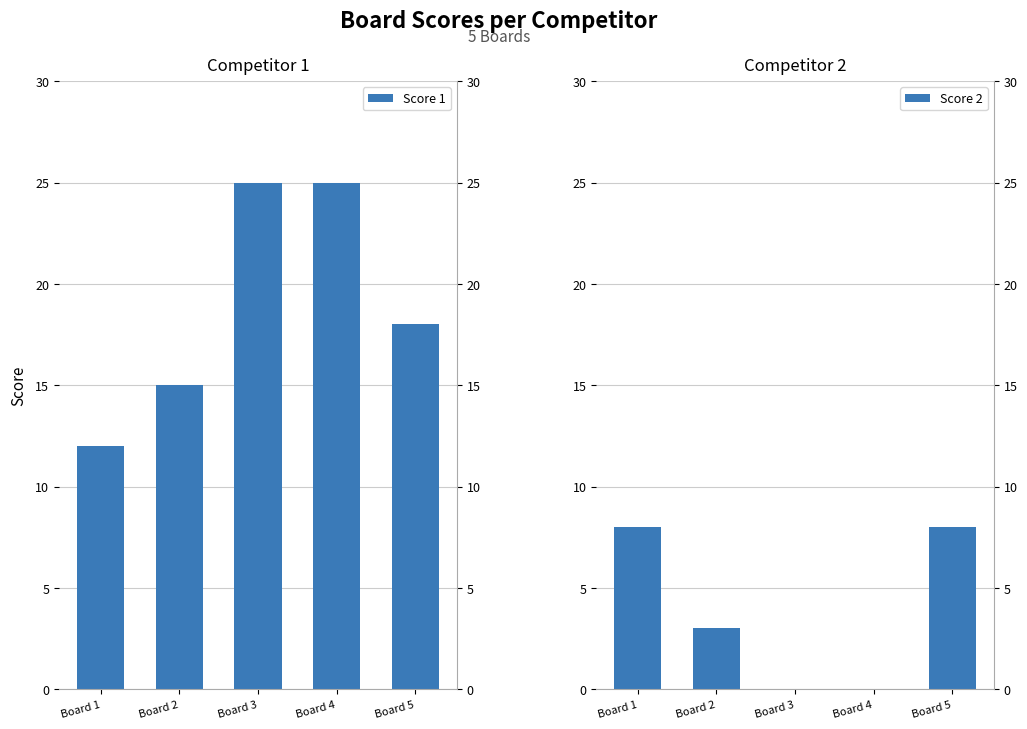

Which series has the largest range (max minus min)?

Score 1